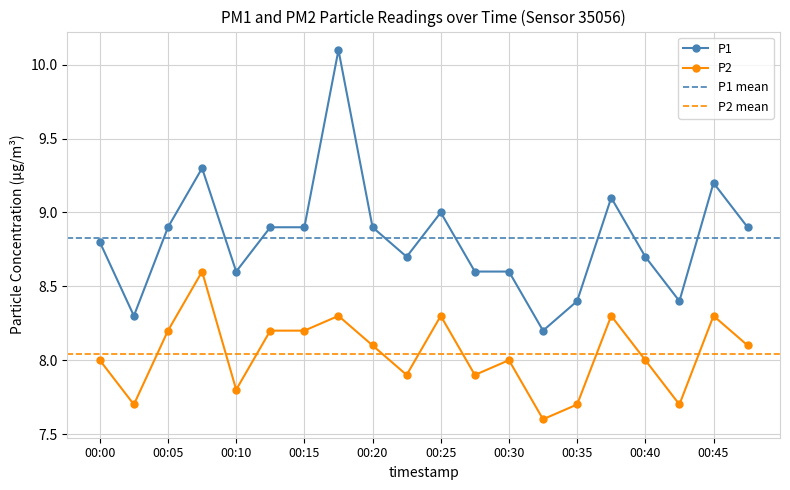

Between 00:08 and 00:47, which series saw the biggest shift?

P2